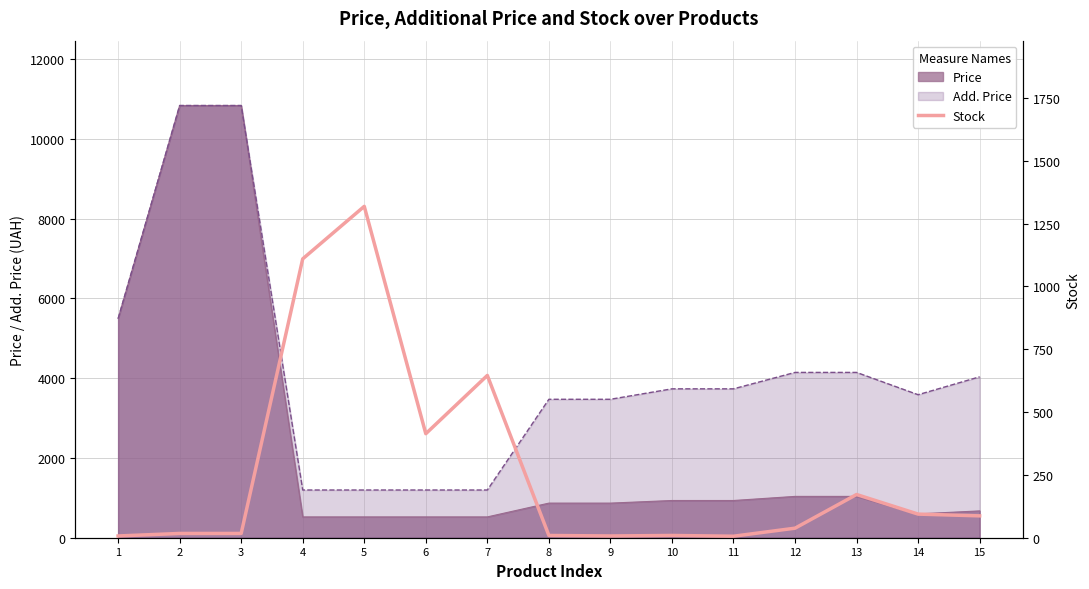

At which label does the data first exceed 38?

4